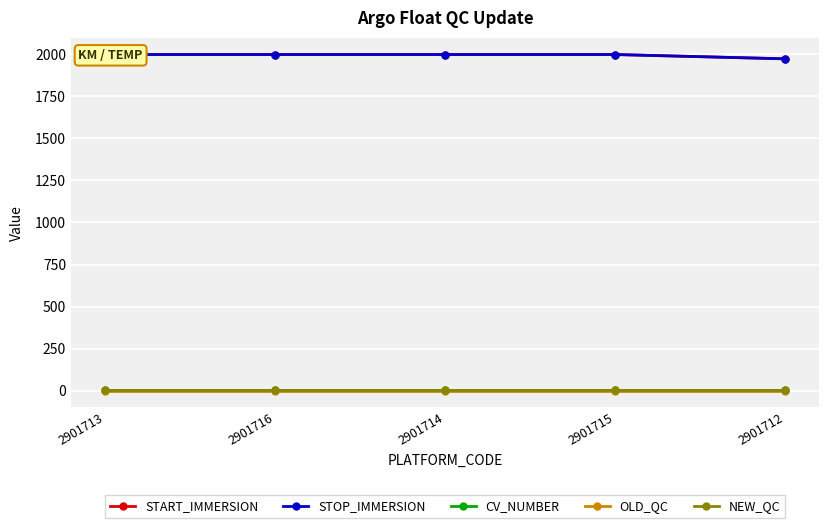

Is the value of OLD_QC at 2901714 greater than the value of STOP_IMMERSION at 2901713?

No